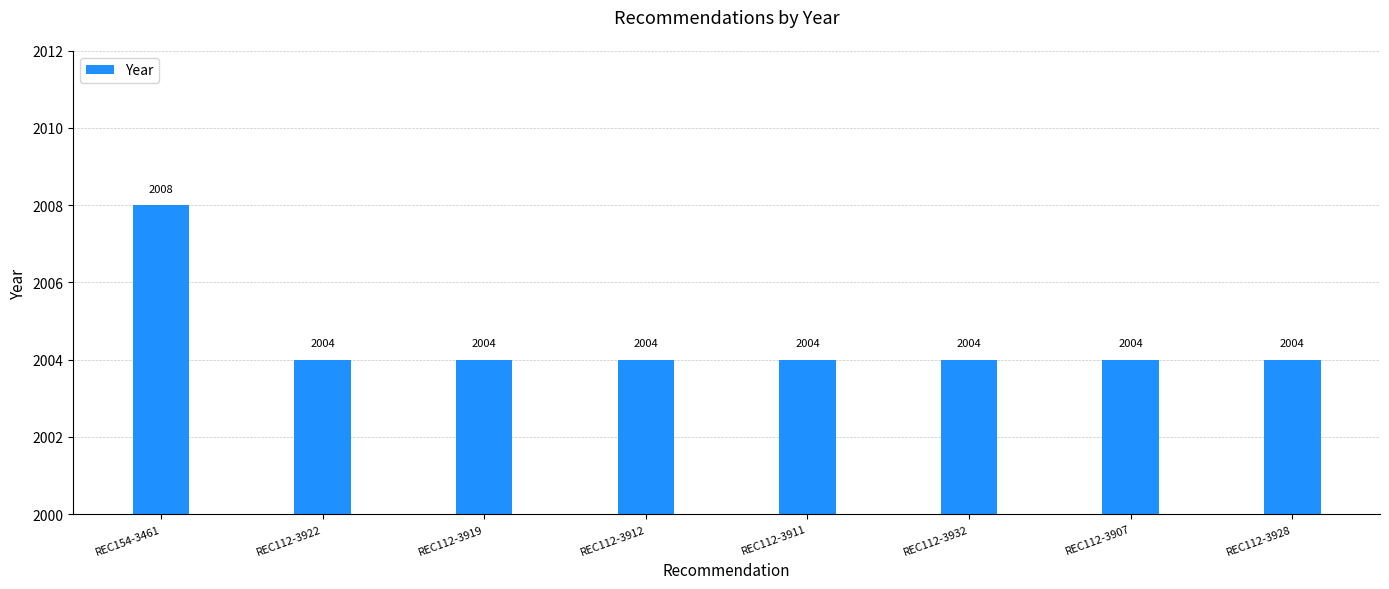

What is the label of the 8th bar from the left?

REC112-3928